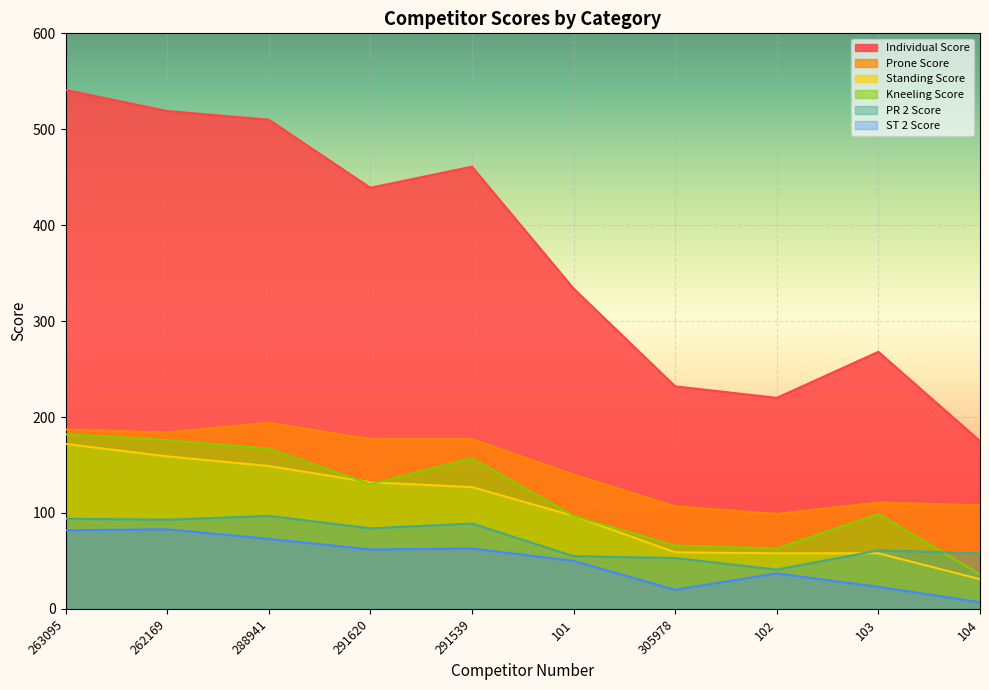

True or false: Kneeling Score has a value of 66 at 305978.

True